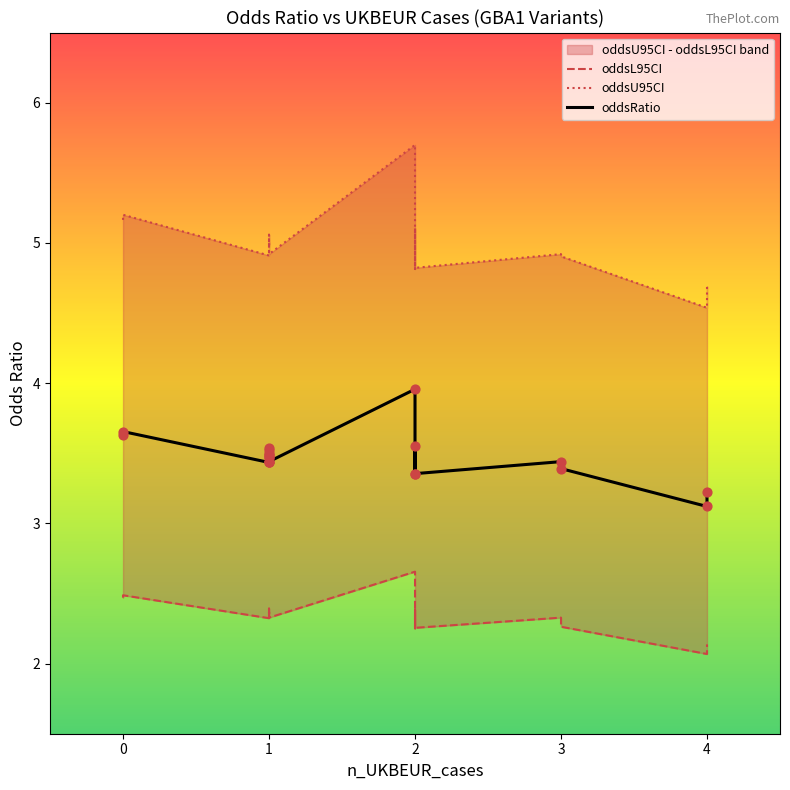

What are all the series names shown in the legend?

oddsRatio, oddsL95CI, oddsU95CI